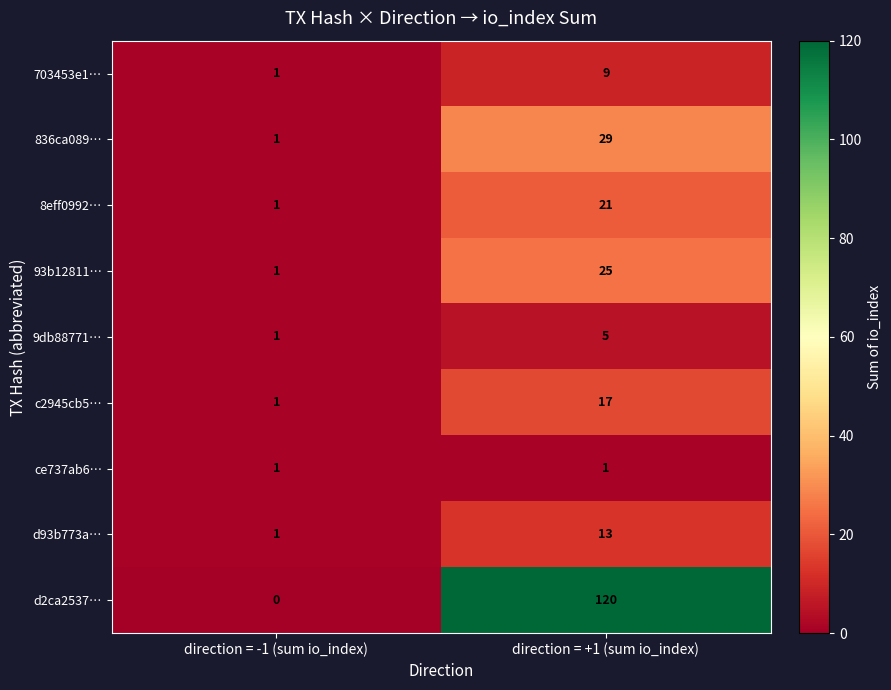

Read the 8eff0992… value at direction = +1 (sum io_index), to the nearest 10.

20